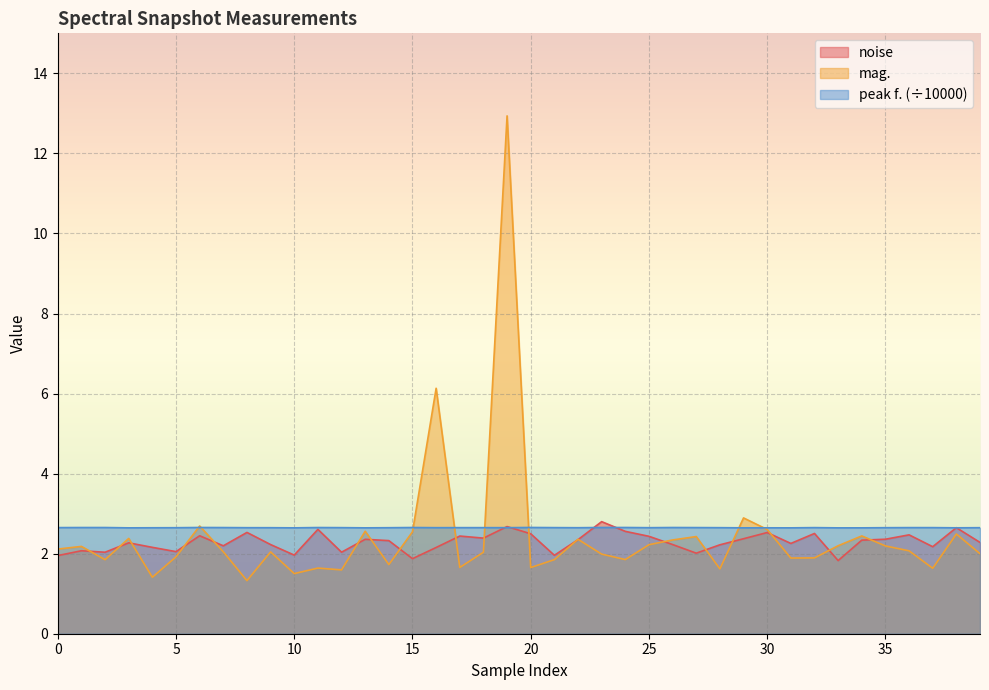

Between 11 and 23, which series saw the biggest shift?

mag.